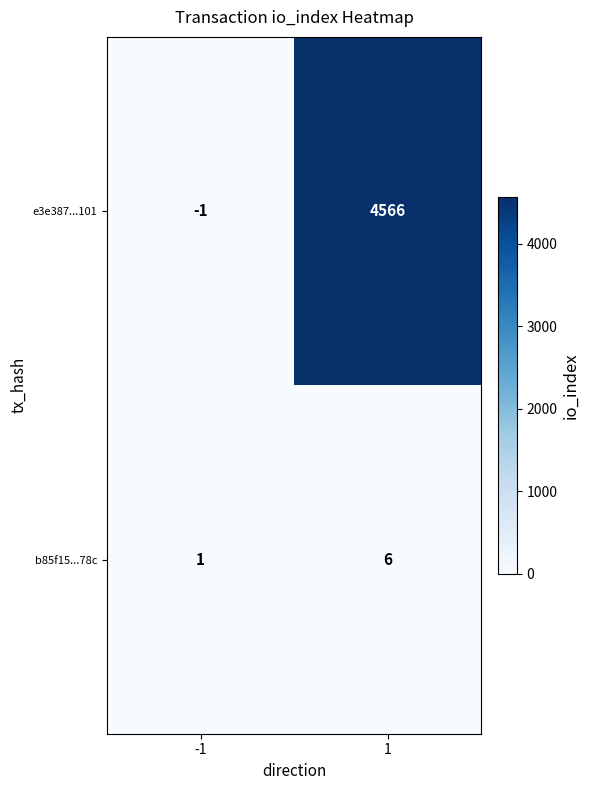

The value of e3e387...101 at 1 is 4566. True or false?

True